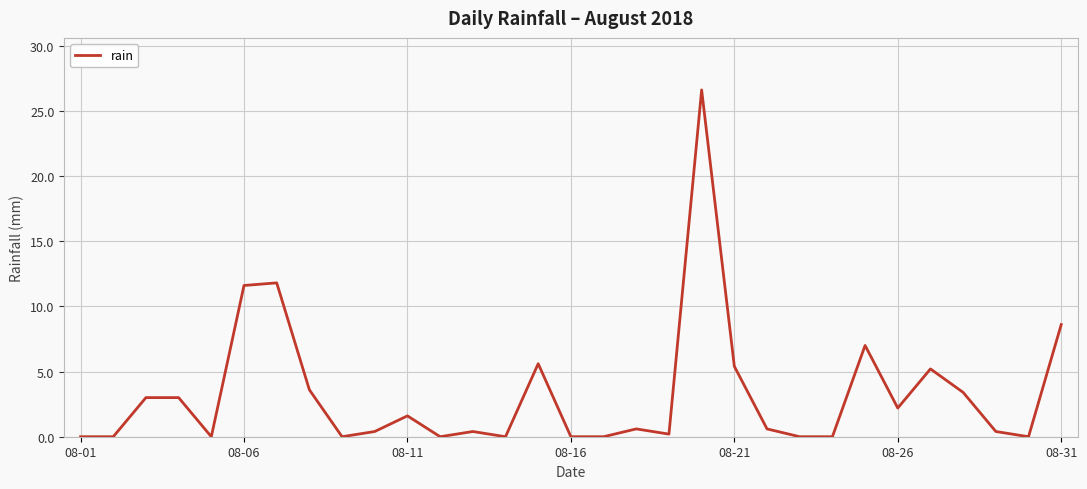

What is the maximum value shown in the chart?

26.6